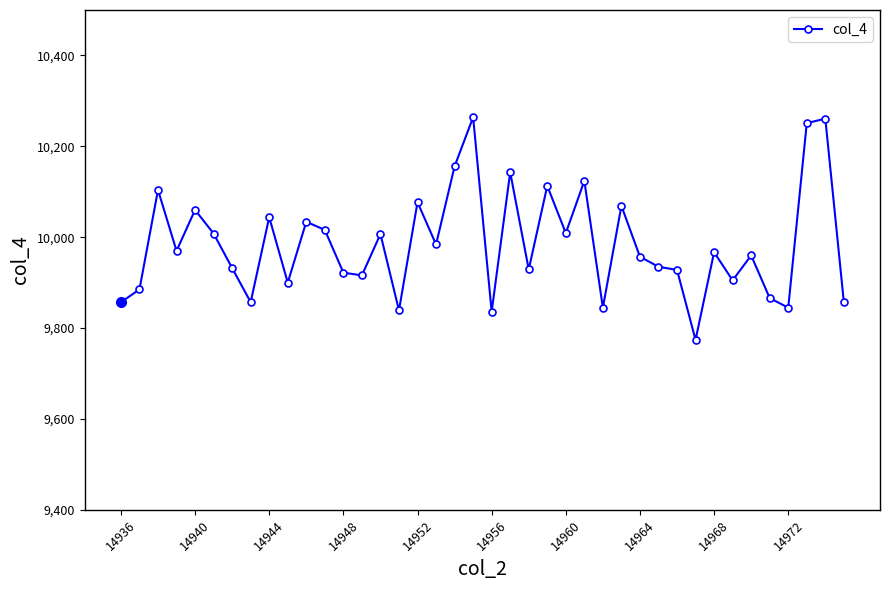

Is this an area chart (filled region under the line)?

No